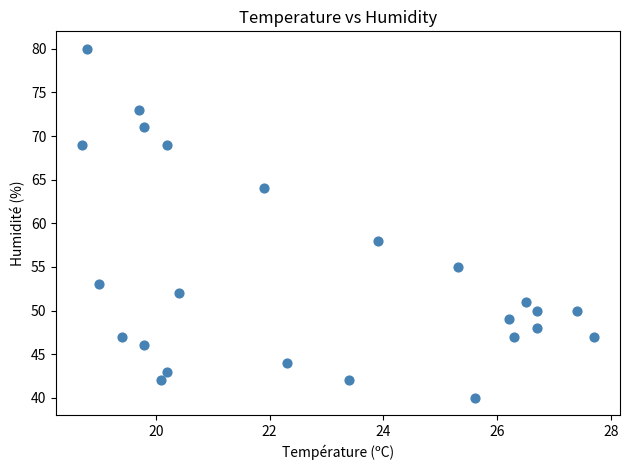

What is the range of Y values (max minus min)?

40